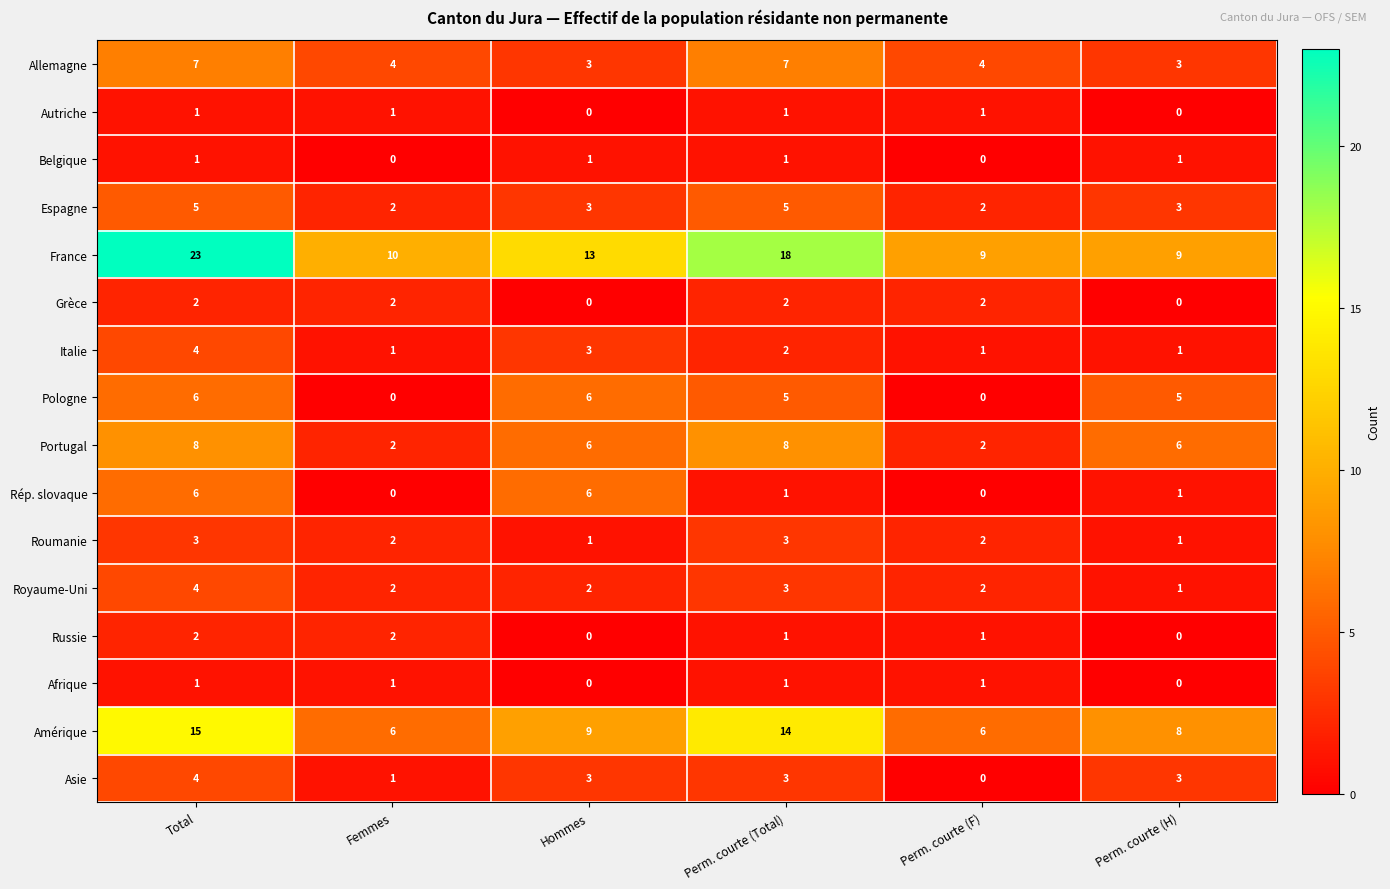

At which label does Amérique first exceed 9?

Total